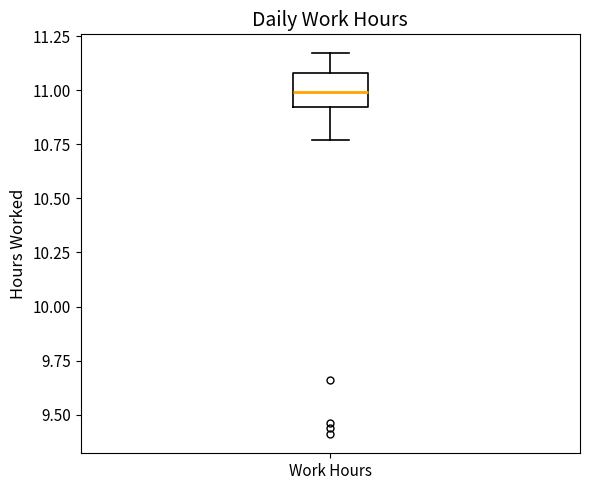

Read this box plot against the y-axis: the position of the median line, the range covered by the box, and the ends of both whiskers. The values are not printed on the chart, so give them approximately, as read against the axis.

median 11.00, box 10.90 to 11.10, whiskers 10.75 to 11.15